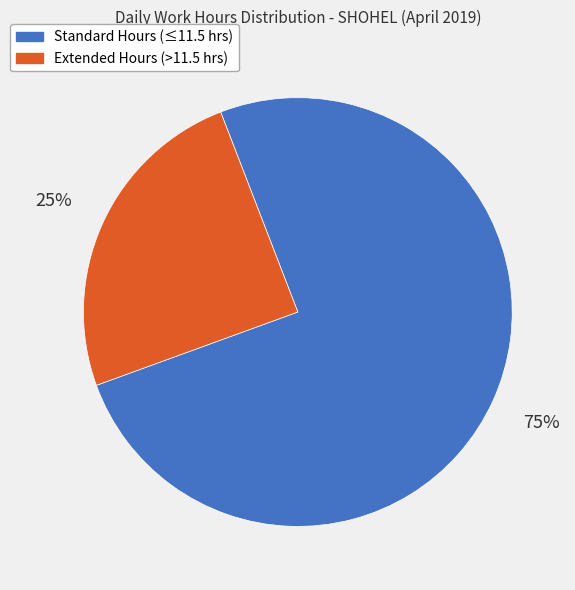

To the nearest percent, what is the average slice percentage?

50%